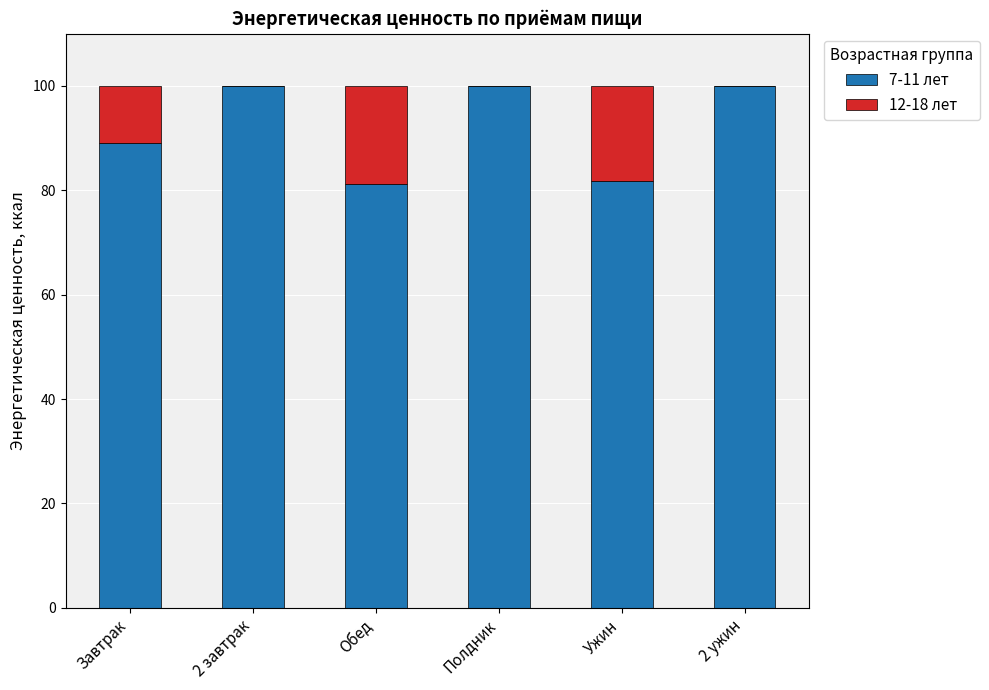

What is the sum of all 7-11 лет values?

552.1